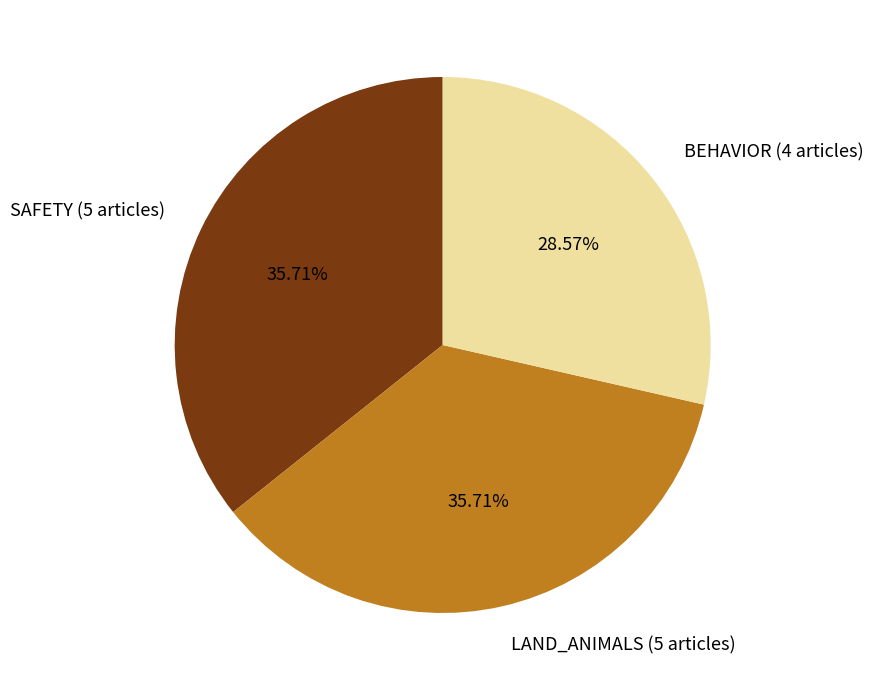

Do SAFETY (5 articles) and BEHAVIOR (4 articles) together represent more than half of the pie?

Yes